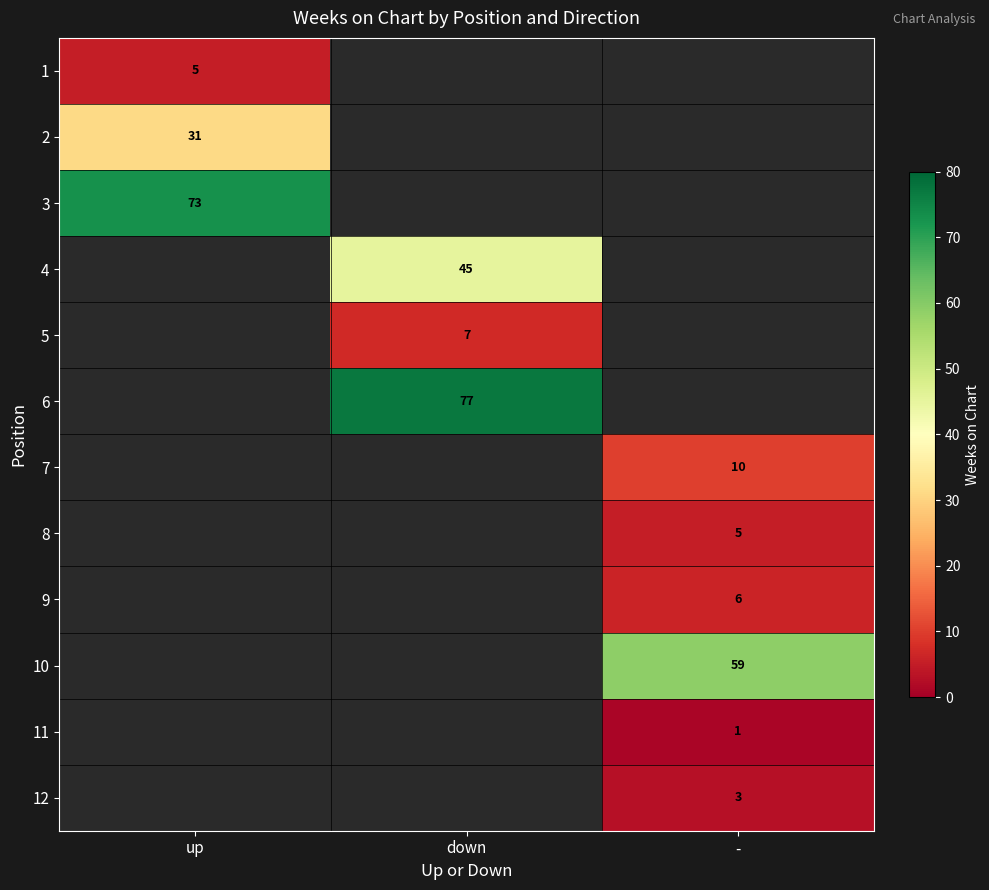

How many series are shown in this chart?

12